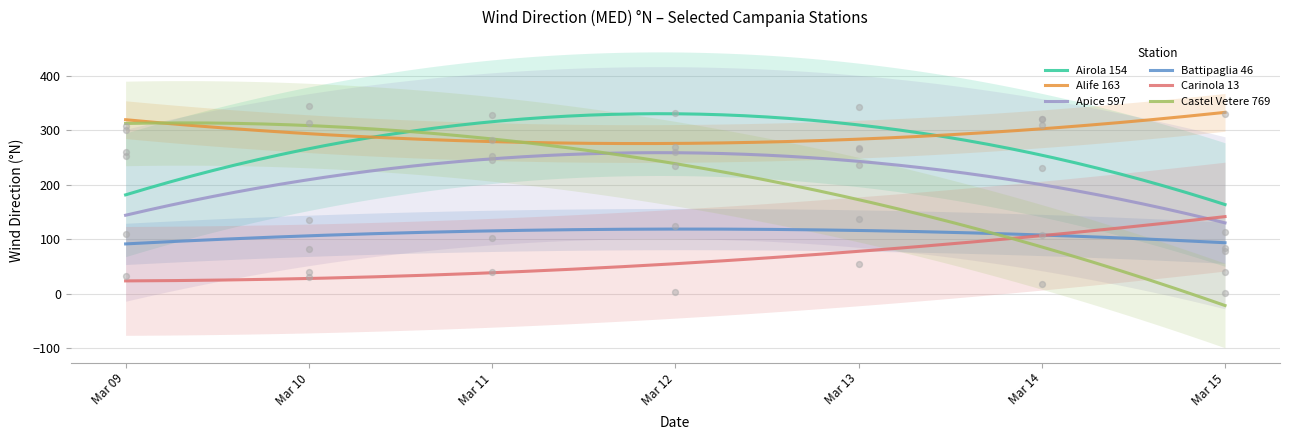

True or false: Carinola 13 and Alife 163 intersect in this chart.

False